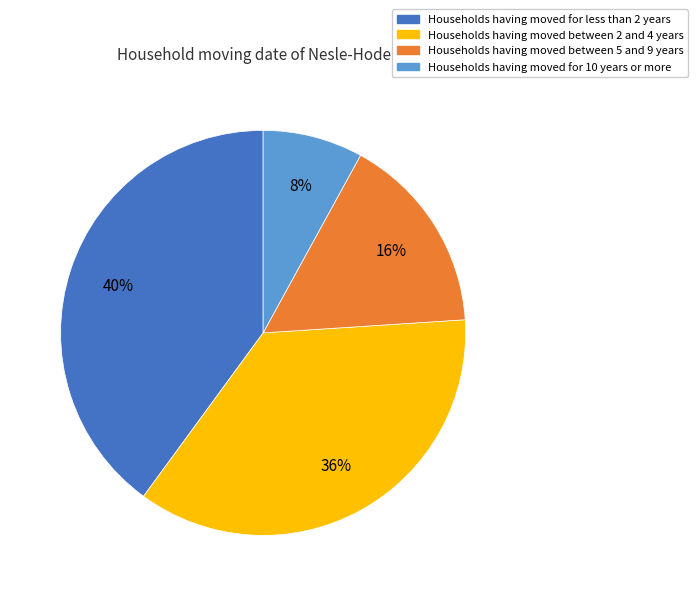

What is the largest slice in the pie chart?

Households having moved for less than 2 years